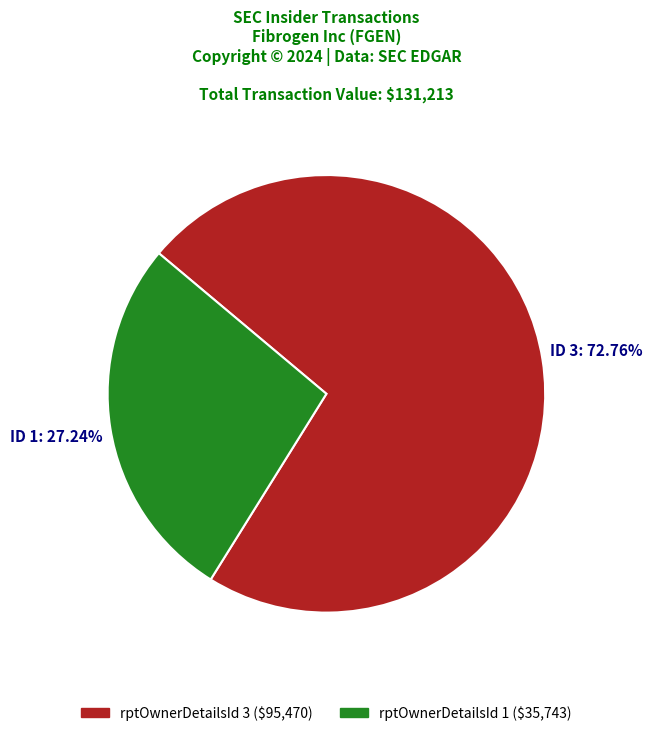

Is there any slice that represents more than half of the pie?

Yes